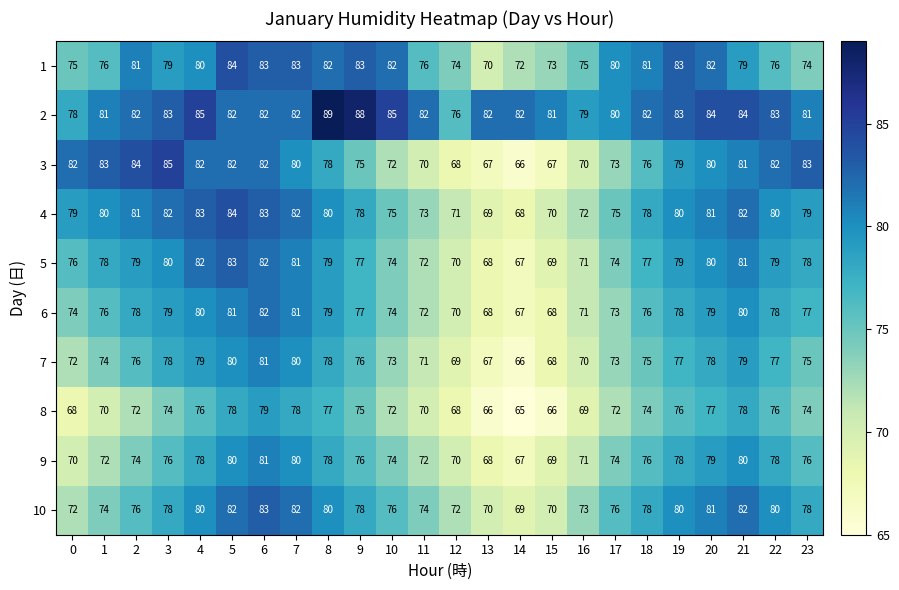

What is the approximate value of 6 at 1, to the nearest 5?

75